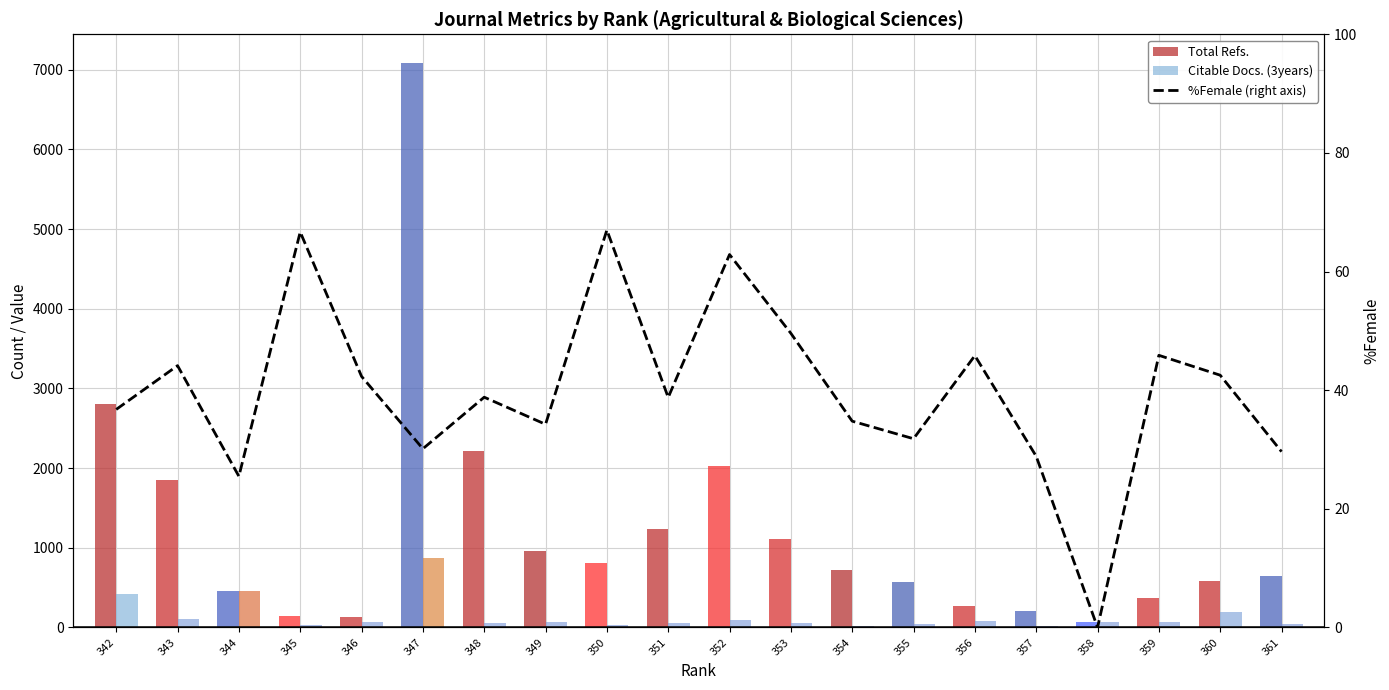

Reading left to right, transcribe all the data shown in this chart.

Total Refs.: 342=2804.0	343=1848.0	344=463.0	345=150.0	346=127.0	347=7090.0	348=2213.0	349=959.0	350=804.0	351=1241.0	352=2027.0	353=1110.0	354=717.0	355=573.0	356=268.0	357=202.0	358=65.0	359=367.0	360=580.0	361=652.0
Citable Docs. (3years): 342=420.0	343=106.0	344=463.0	345=28.0	346=75.0	347=866.0	348=52.0	349=75.0	350=36.0	351=52.0	352=92.0	353=62.0	354=20.0	355=40.0	356=85.0	357=18.0	358=64.0	359=71.0	360=199.0	361=39.0
%Female (right axis): 342=36.8	343=44.1	344=25.5	345=66.7	346=42.3	347=30.1	348=38.8	349=34.2	350=67.0	351=38.8	352=62.9	353=49.6	354=34.8	355=31.8	356=45.8	357=28.9	358=0.0	359=45.9	360=42.5	361=29.6